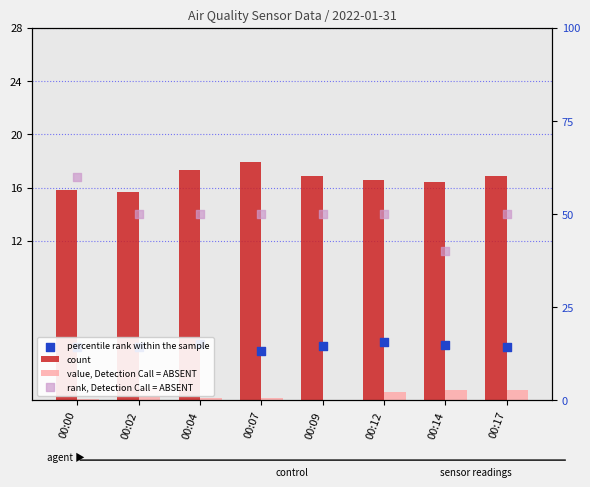

Which series has the largest total across all categories?

rank, Detection Call = ABSENT